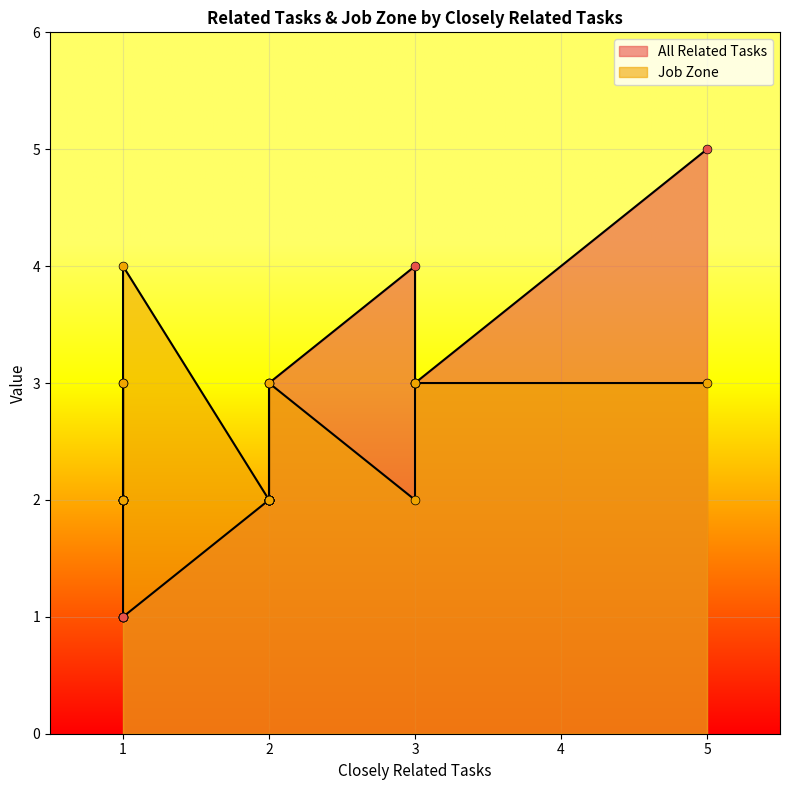

Which series has the largest total across all categories?

Job Zone